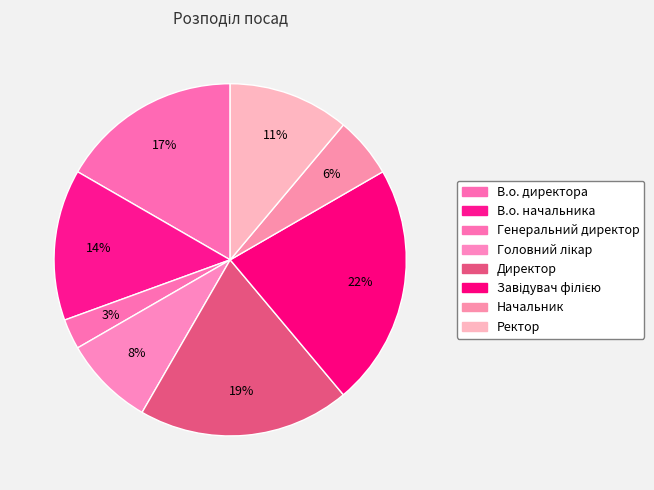

Rank the categories by value from lowest to highest.

Генеральний директор, Начальник, Головний лікар, Ректор, В.о. начальника, В.о. директора, Директор, Завідувач філією